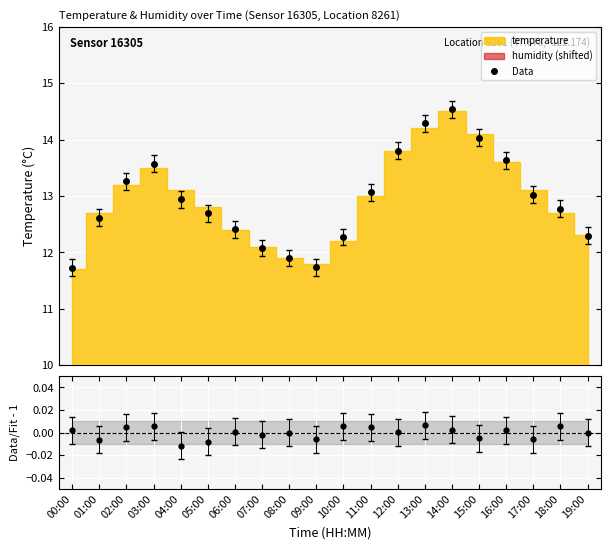

What is the maximum value shown in the chart?

14.5